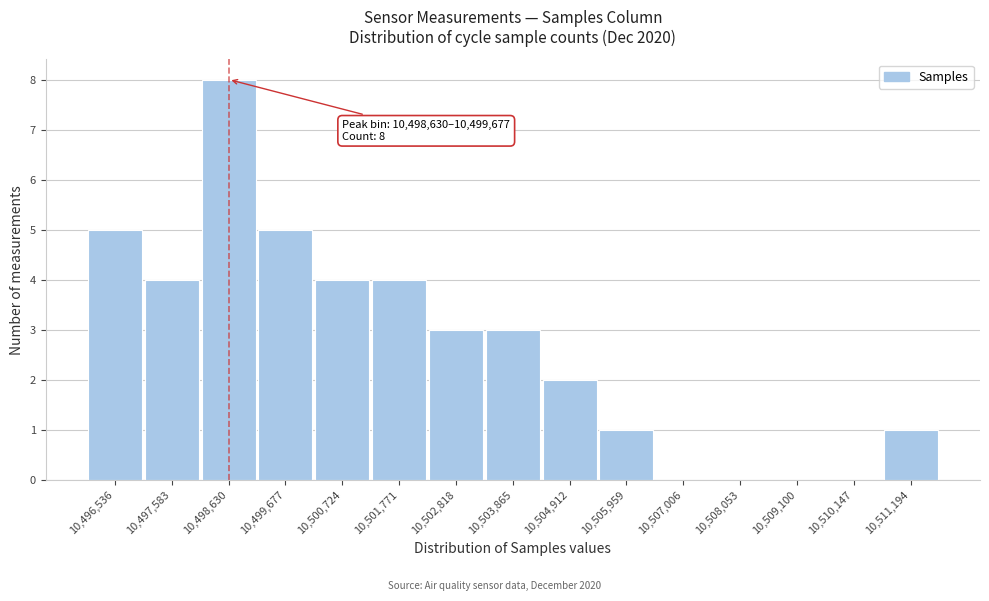

Reading right to left, extract all data points from this chart.

10,511,194=1	10,510,147=0	10,509,100=0	10,508,053=0	10,507,006=0	10,505,959=1	10,504,912=2	10,503,865=3	10,502,818=3	10,501,771=4	10,500,724=4	10,499,677=5	10,498,630=8	10,497,583=4	10,496,536=5